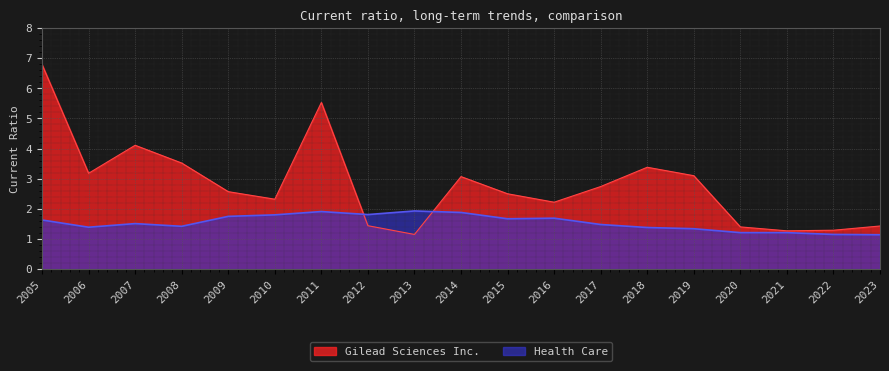

What is the highest value of the Gilead Sciences Inc. series?

6.8